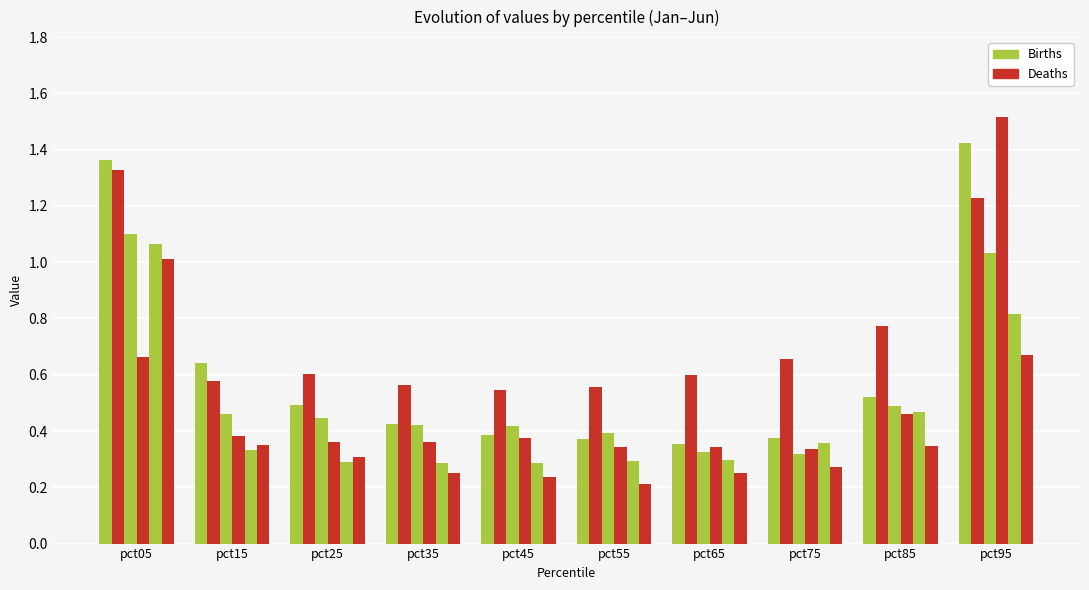

The Jun series shows 0.5 at pct25. True or false?

False